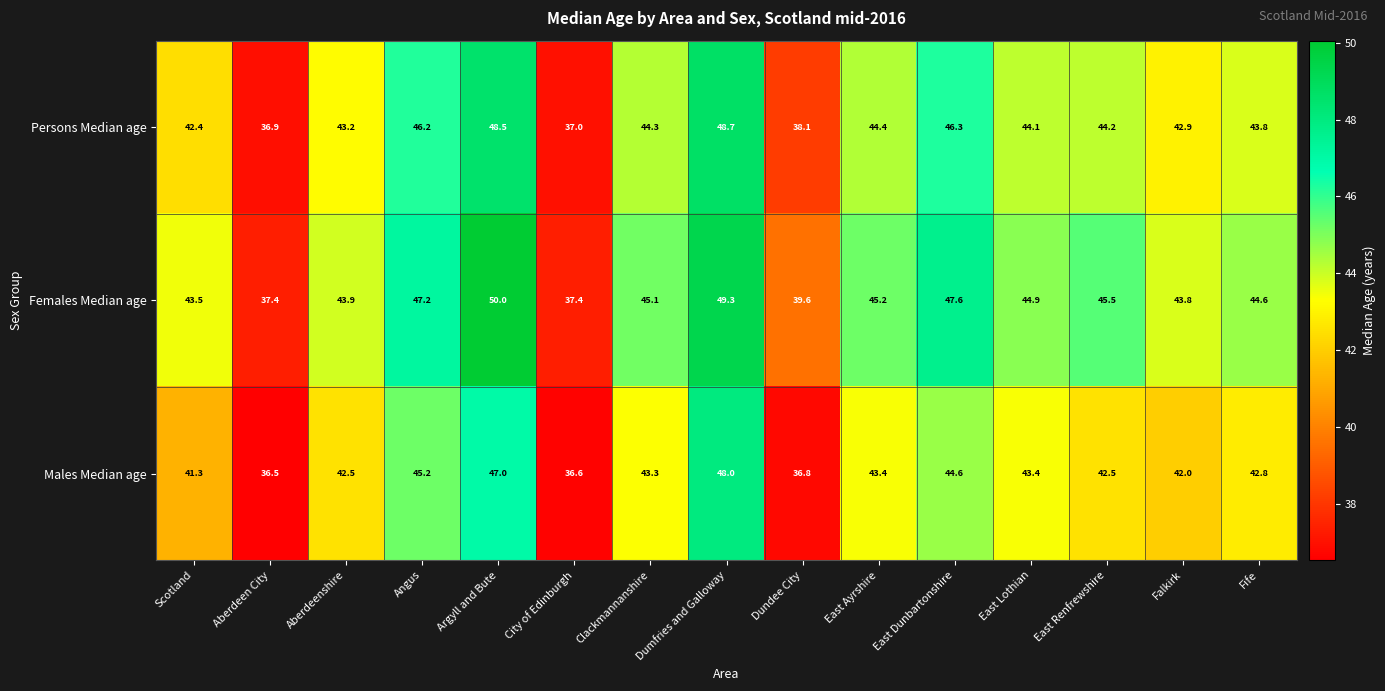

Which series has the widest spread of values?

Females Median age